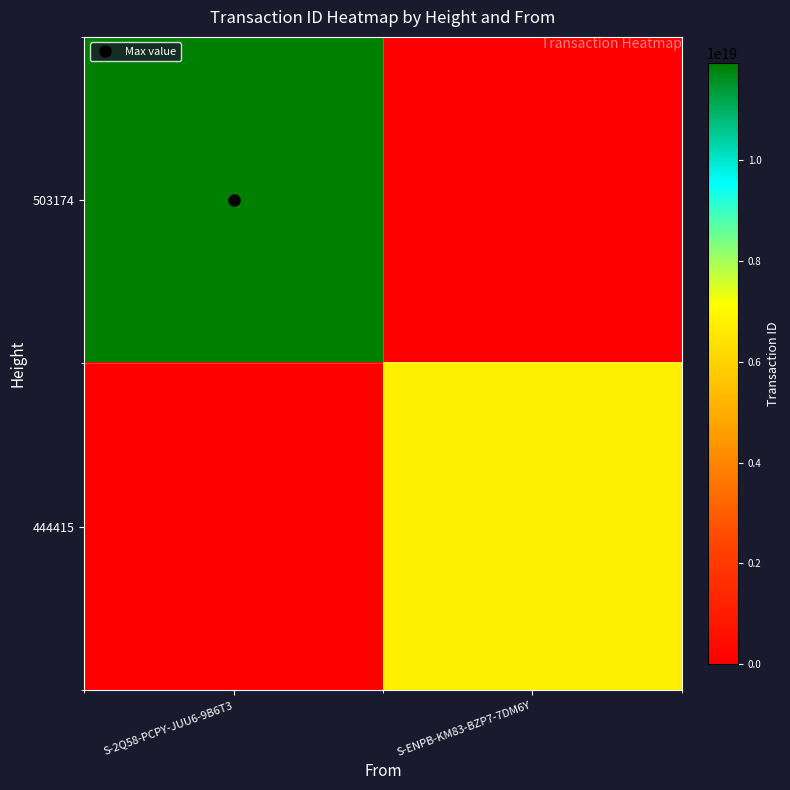

At which category does the chart reach its minimum across all series?

S-ENPB-KM83-BZP7-7DM6Y